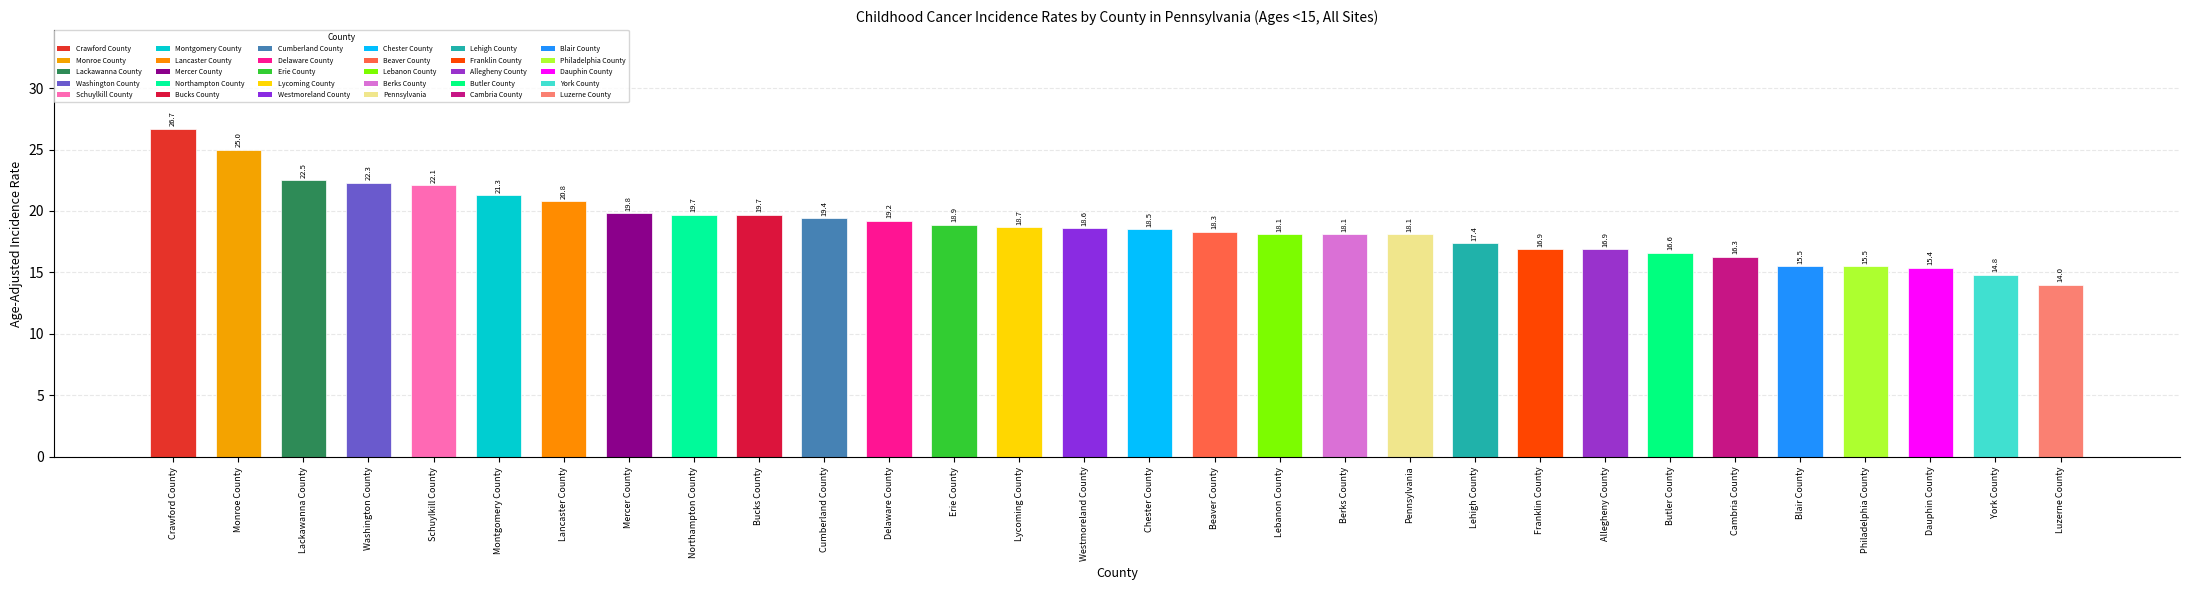

What is the ratio of the value at Beaver County to the value at Butler County?

1.1